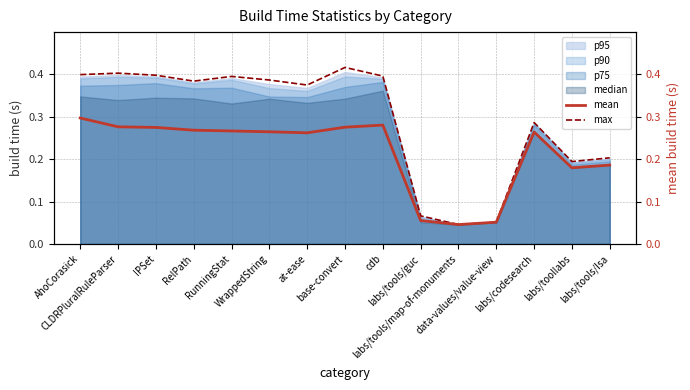

Count the max values in the range 0 to 1.

15